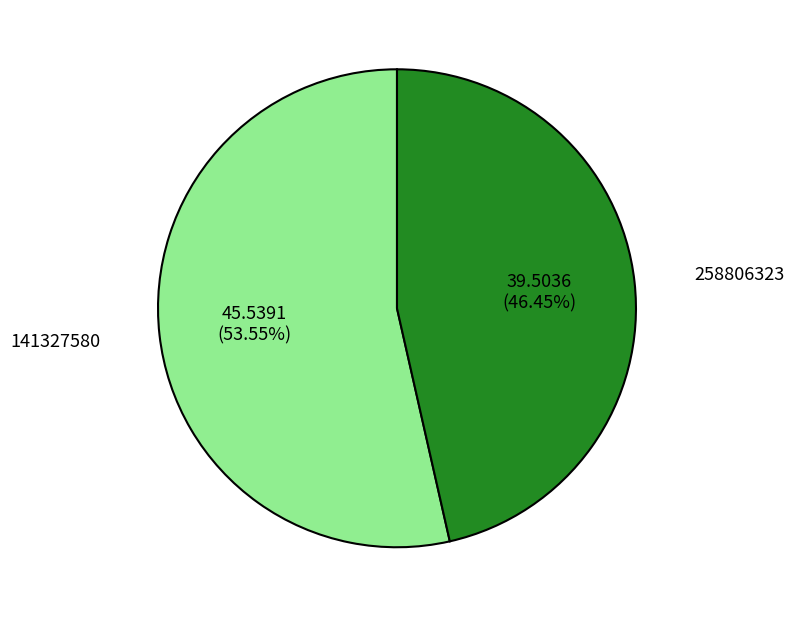

What is the largest slice in the pie chart?

141327580